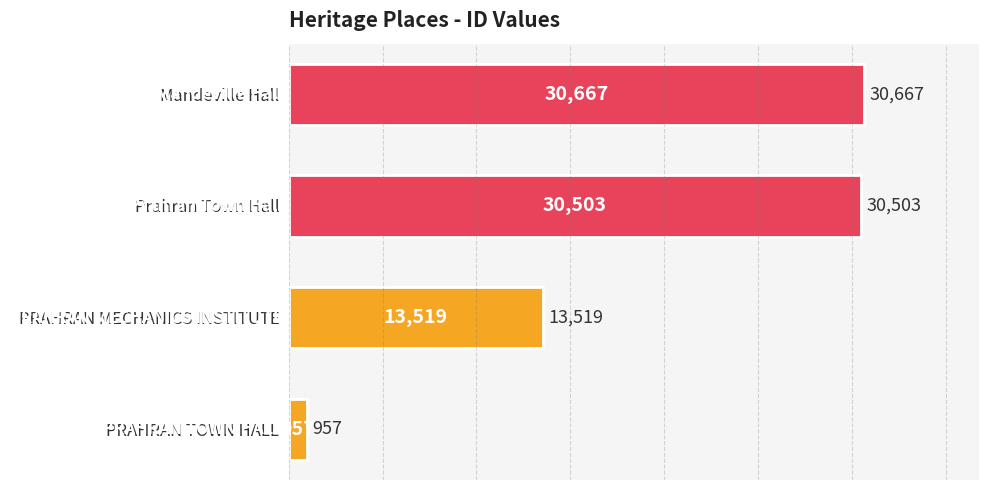

What is the value of the 3rd bar from the left?

30503